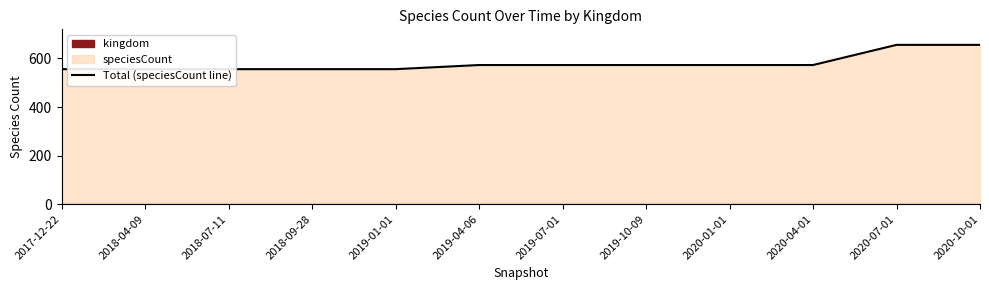

The chart shows a value of 556 at 2018-09-28. True or false?

True